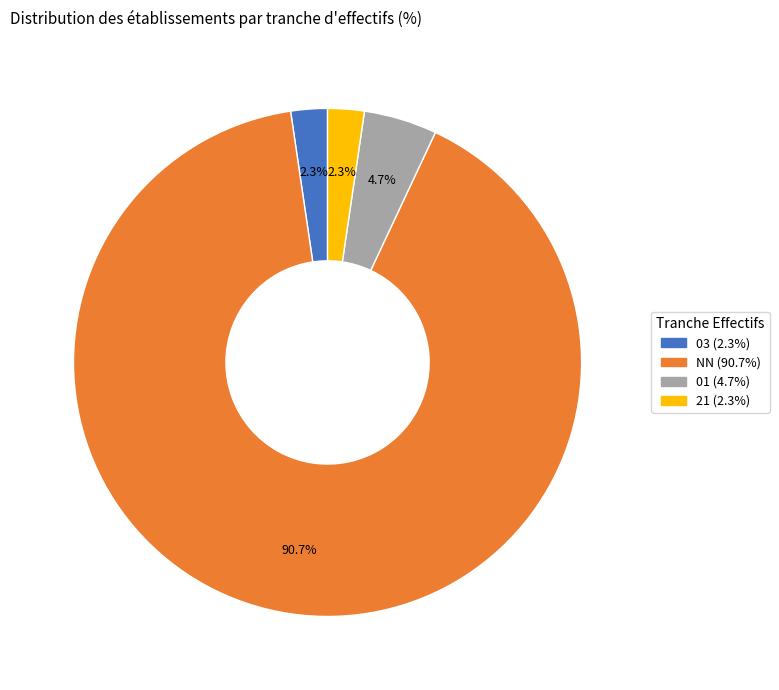

Is there a majority slice in this chart?

Yes